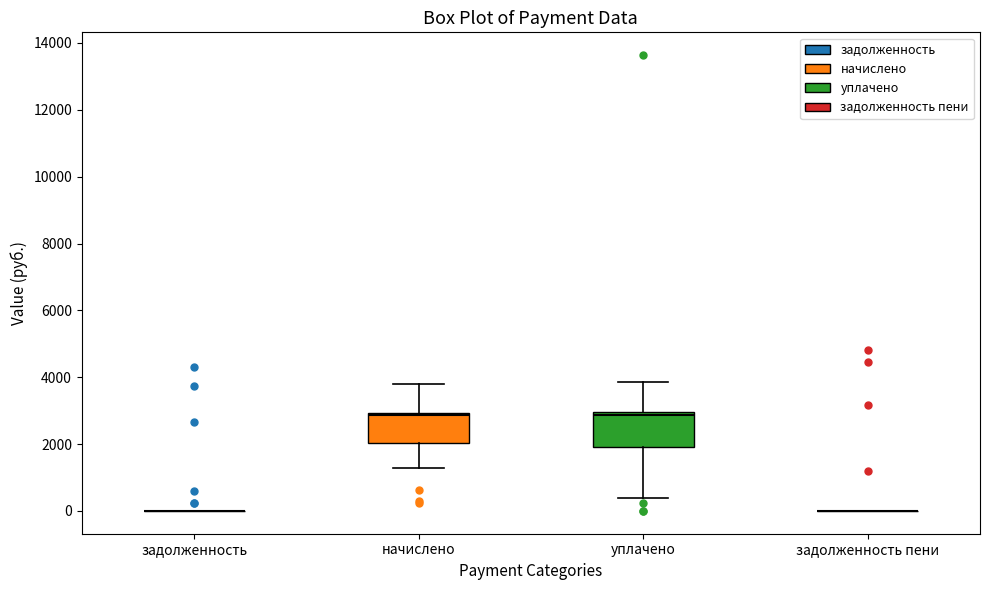

Reading left to right, transcribe this box plot: for each box, give where its median line is, the range the box spans, and where its two whiskers end, as read against the y-axis. The values are not printed on the chart, so give them approximately, as read against the axis.

задолженность: box collapsed to a line at 0, whiskers 0 to 0
начислено: median 2800, box 2000 to 3000, whiskers 1200 to 3800
уплачено: median 2800, box 2000 to 3000, whiskers 400 to 3800
задолженность пени: box collapsed to a line at 0, whiskers 0 to 0